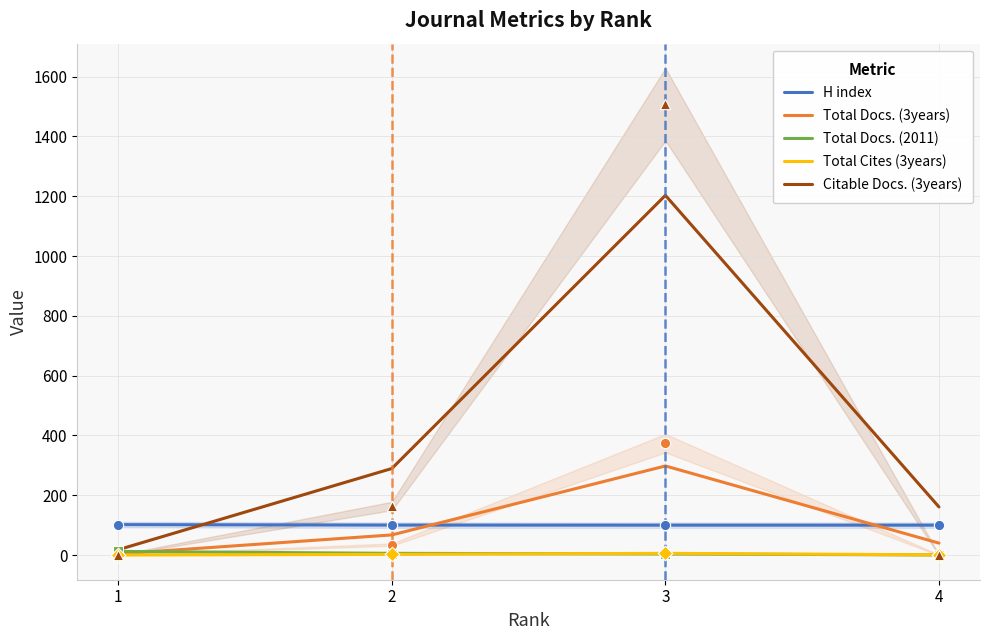

At how many categories does at least one series exceed 462?

1